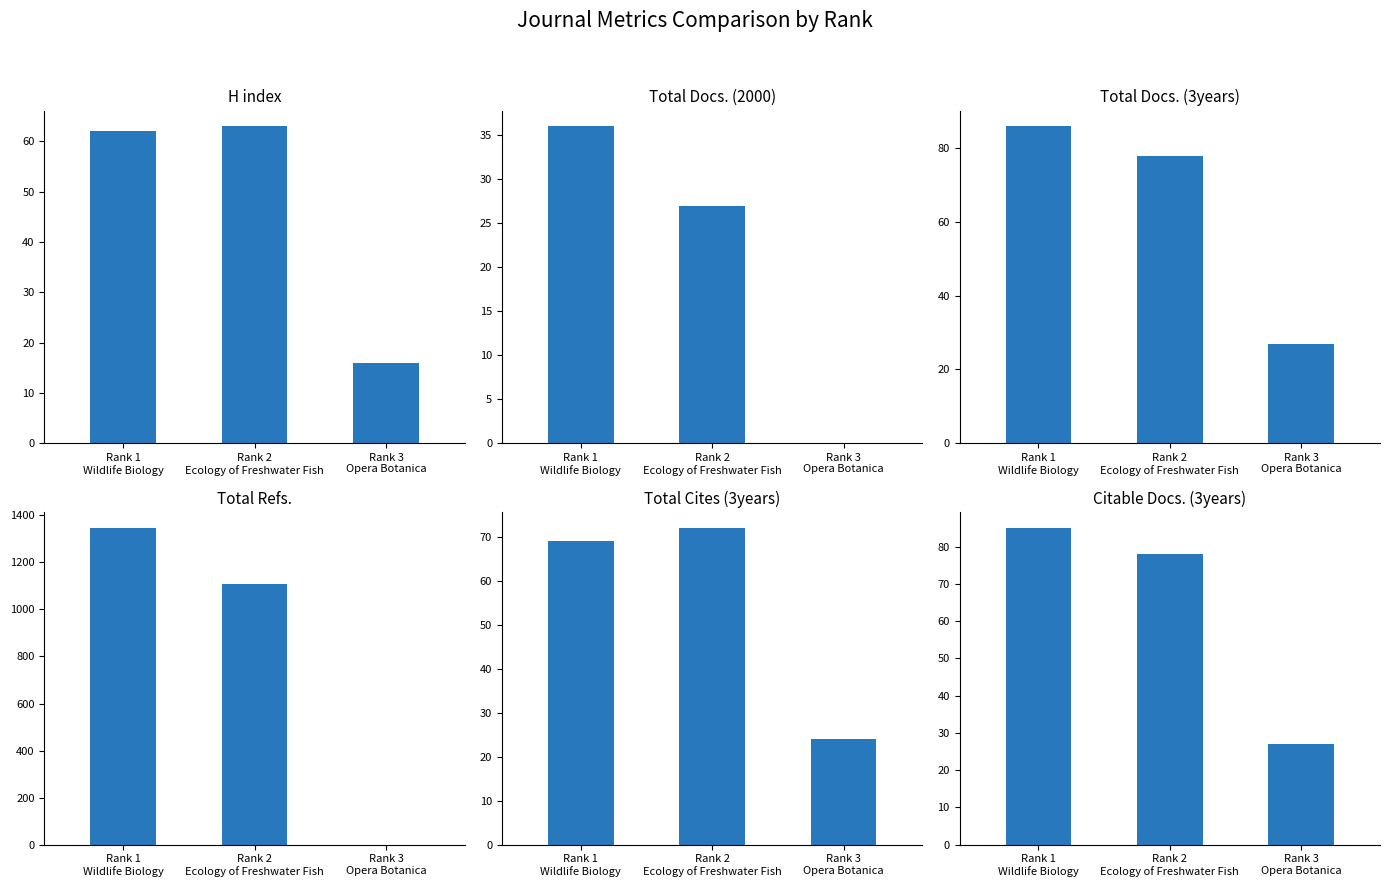

Between Rank 1
Wildlife Biology and Rank 3
Opera Botanica, which series saw the biggest shift?

Total Refs.